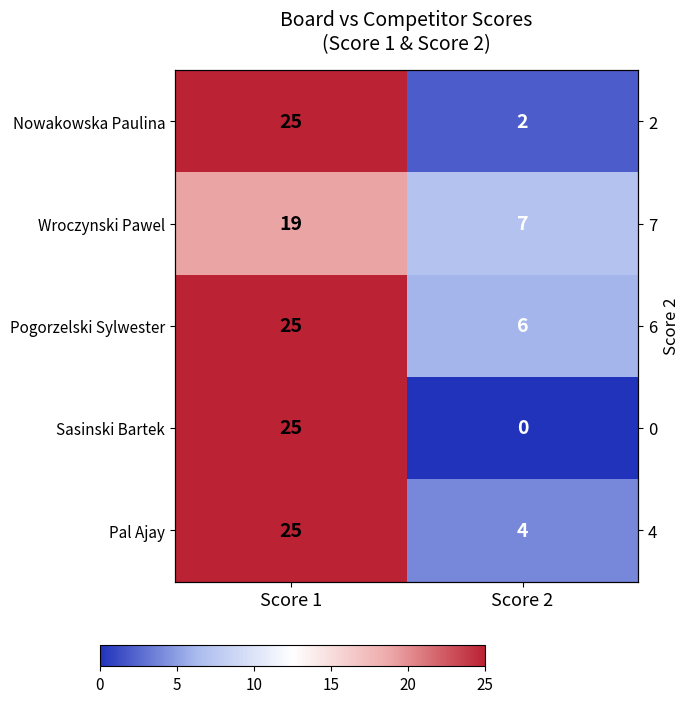

The Nowakowska Paulina series shows 25 at Score 1. True or false?

True